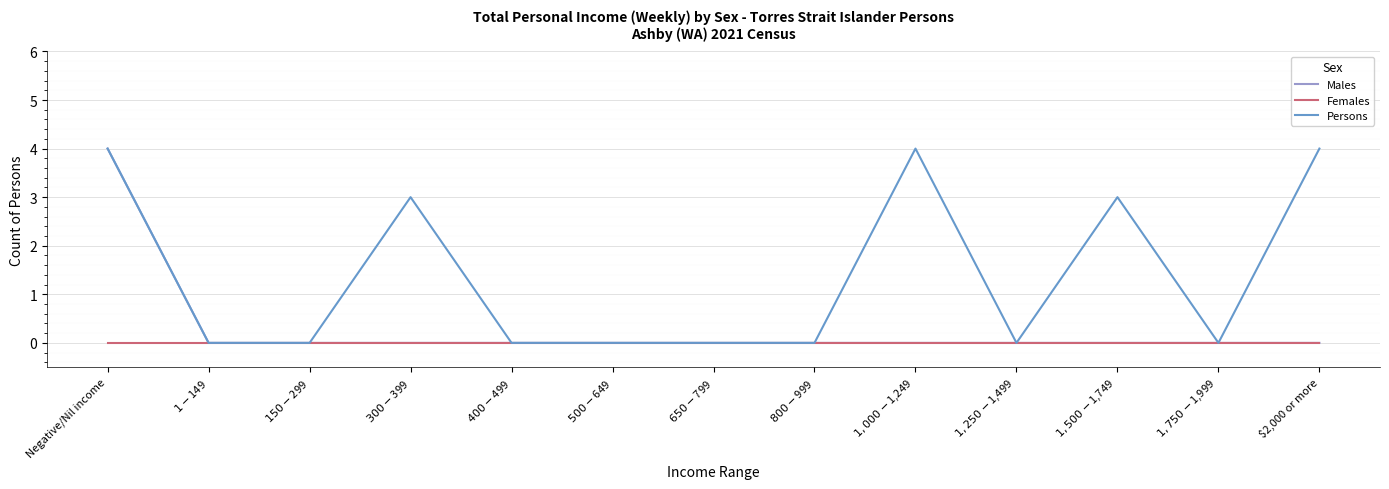

How many lines are shown in the chart?

3